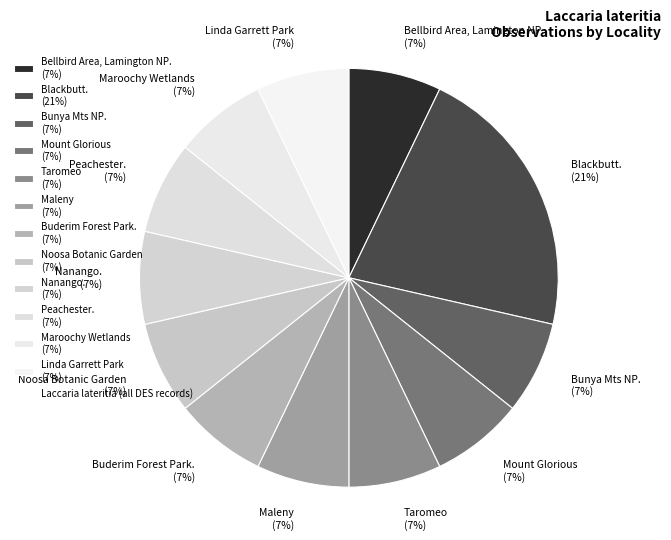

What is the ratio of the value at Peachester. to the value at Maroochy Wetlands?

1.0